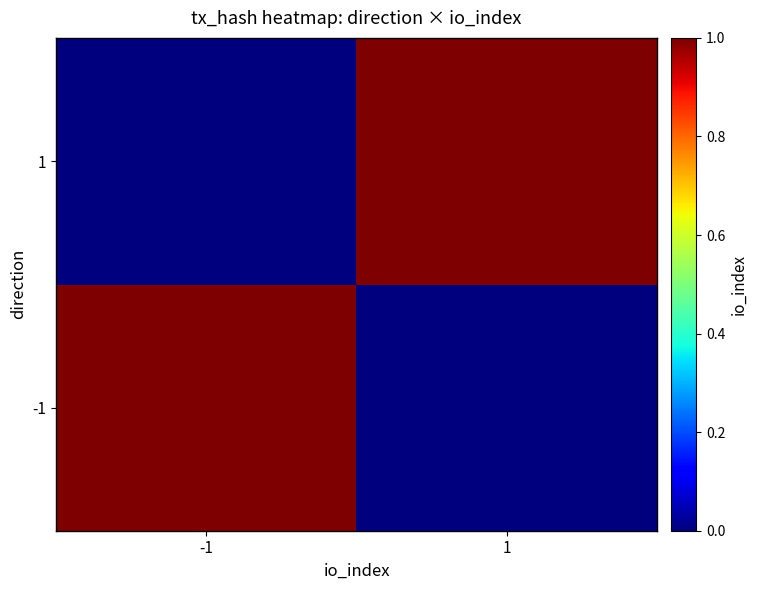

Count the number of data series in this chart.

2